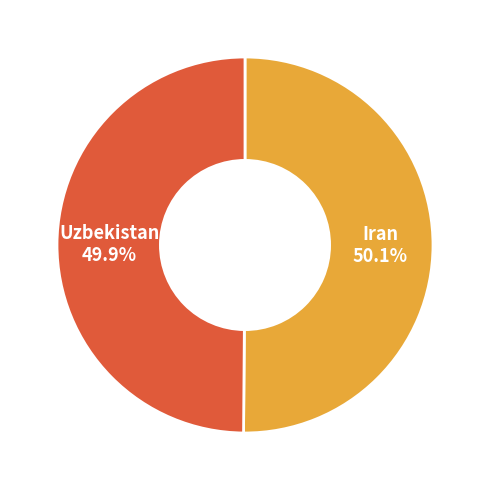

Is it true that Iran is 50% of the pie?

True